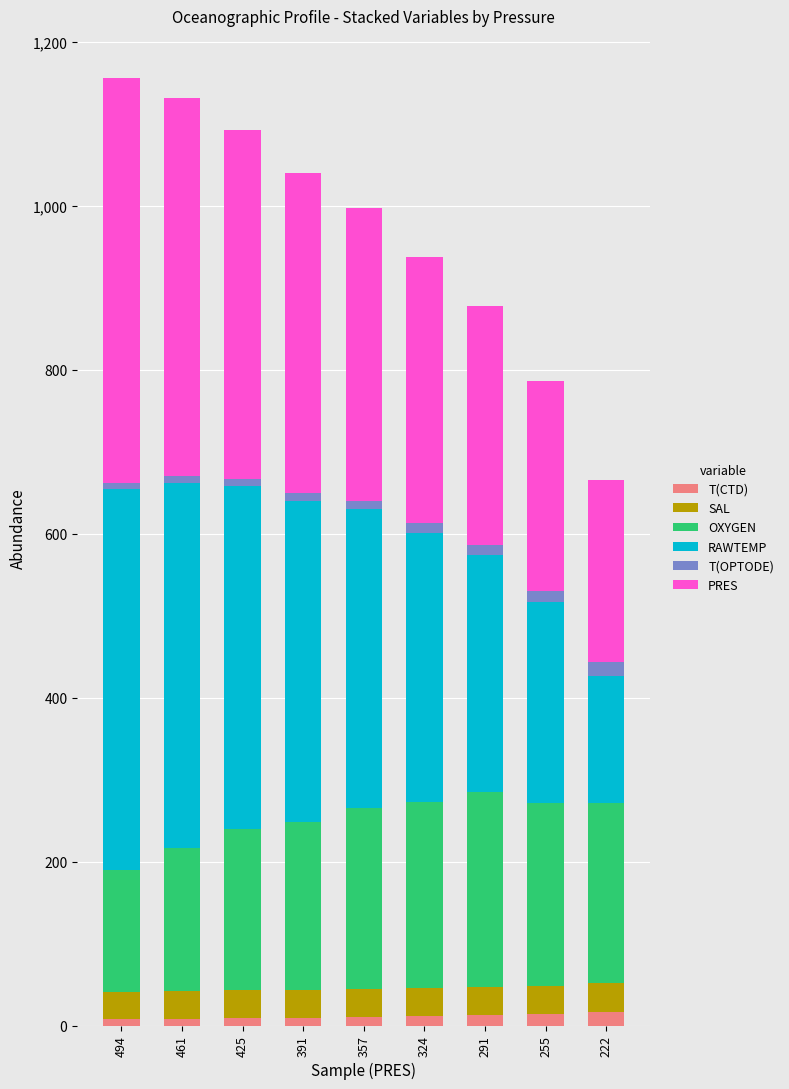

Count the number of data series in this chart.

6